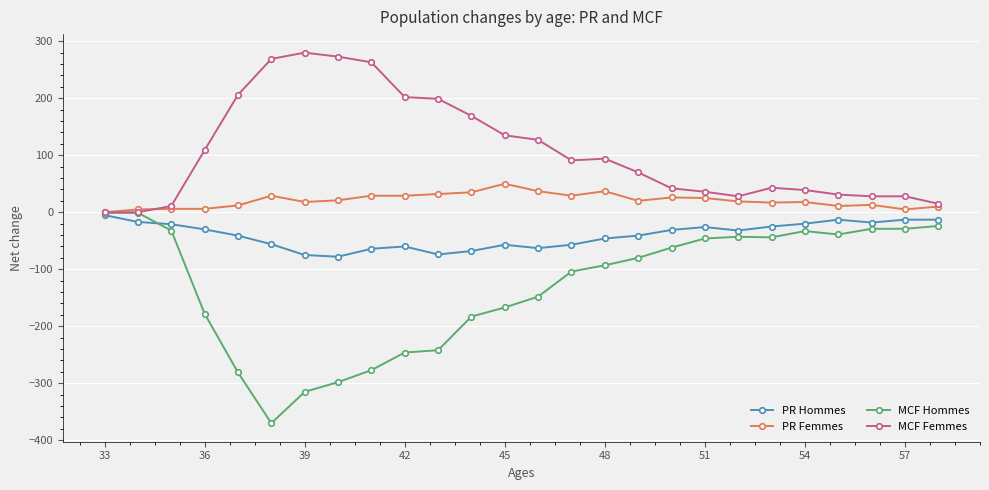

Which series has the largest total across all categories?

MCF Femmes